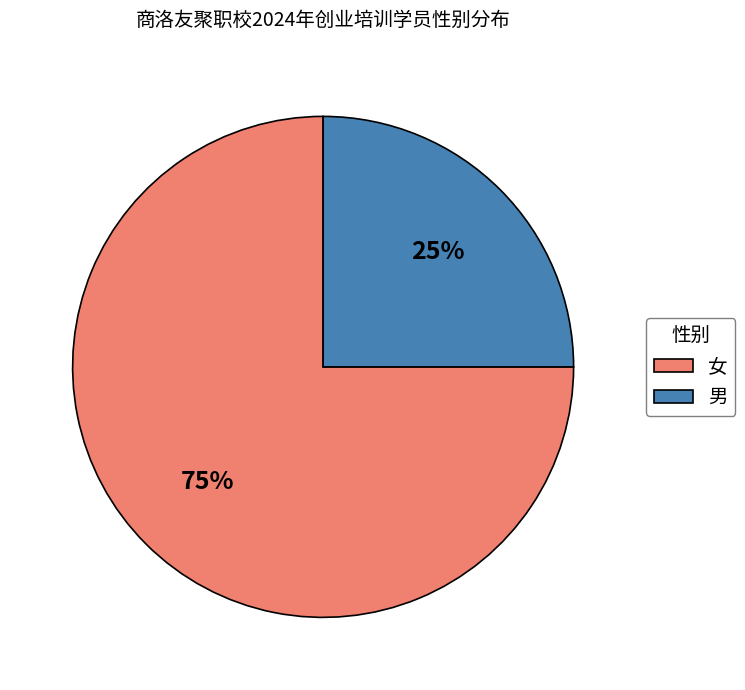

Does 女 account for over 50% of the chart?

Yes